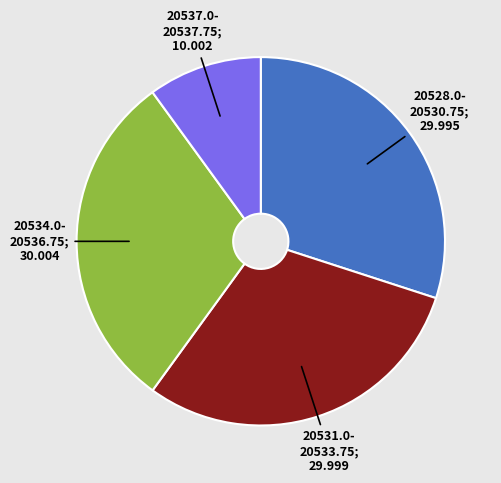

Is there any slice that represents more than half of the pie?

No